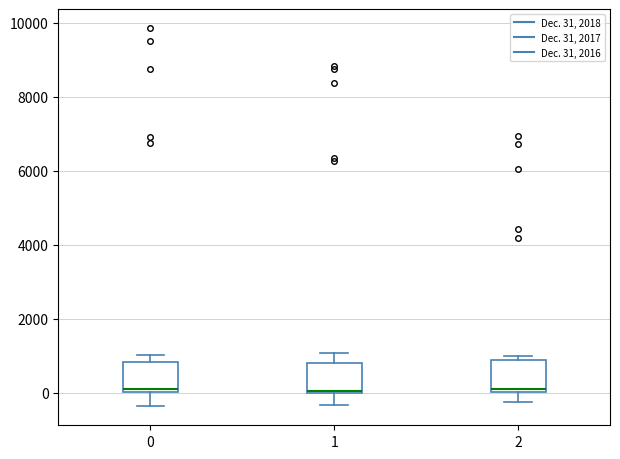

Reading left to right, read every box against the y-axis: the position of its median line, the range the box covers, and the ends of its whiskers. The values are not printed on the chart, so give them approximately, as read against the axis.

0: median 0 (just above the box's lower edge), box 0 to 800, whiskers -400 to 1000
1: median 0 (just above the box's lower edge), box 0 to 800, whiskers -400 to 1000
2: median 200, box 0 to 800, whiskers -200 to 1000